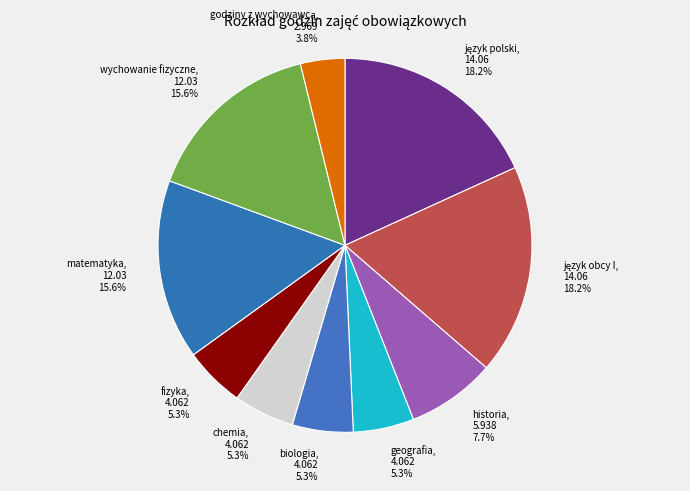

Which has a higher value, historia or biologia?

historia